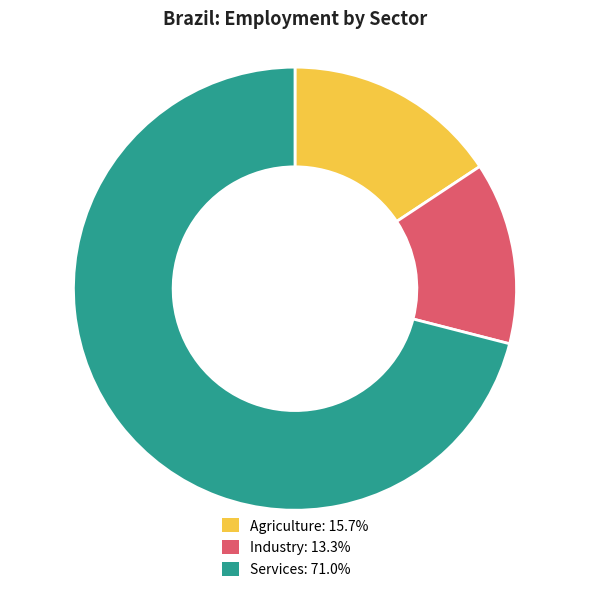

Between Industry and Agriculture, which is larger?

Agriculture